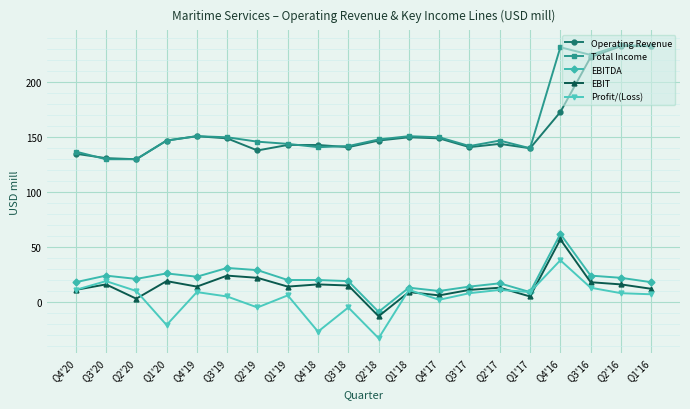

What is the label of the 7th point from the right?

Q3'17